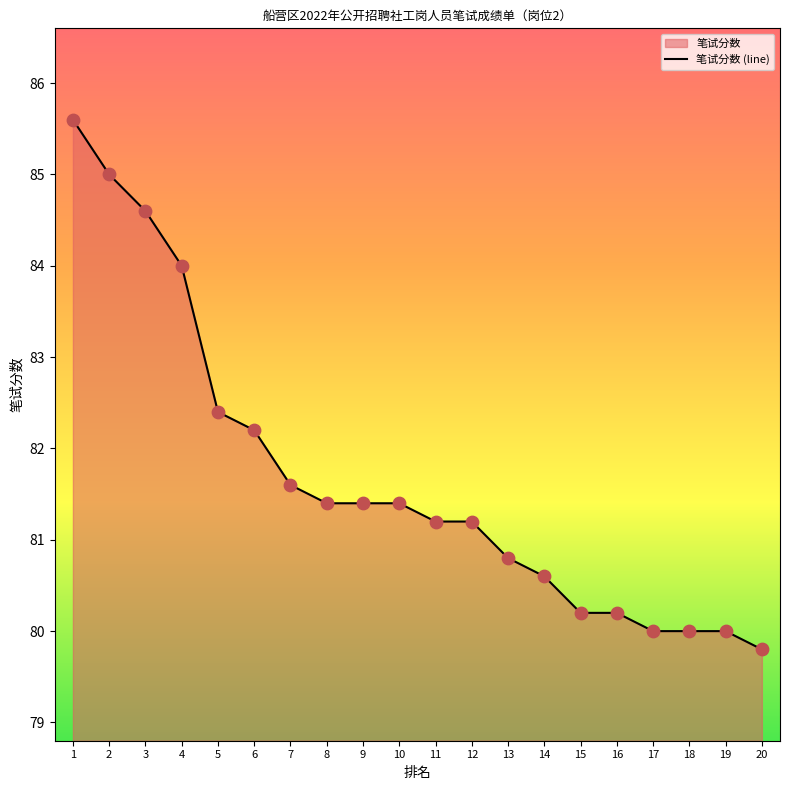

Between 4 and 7, which is larger?

4